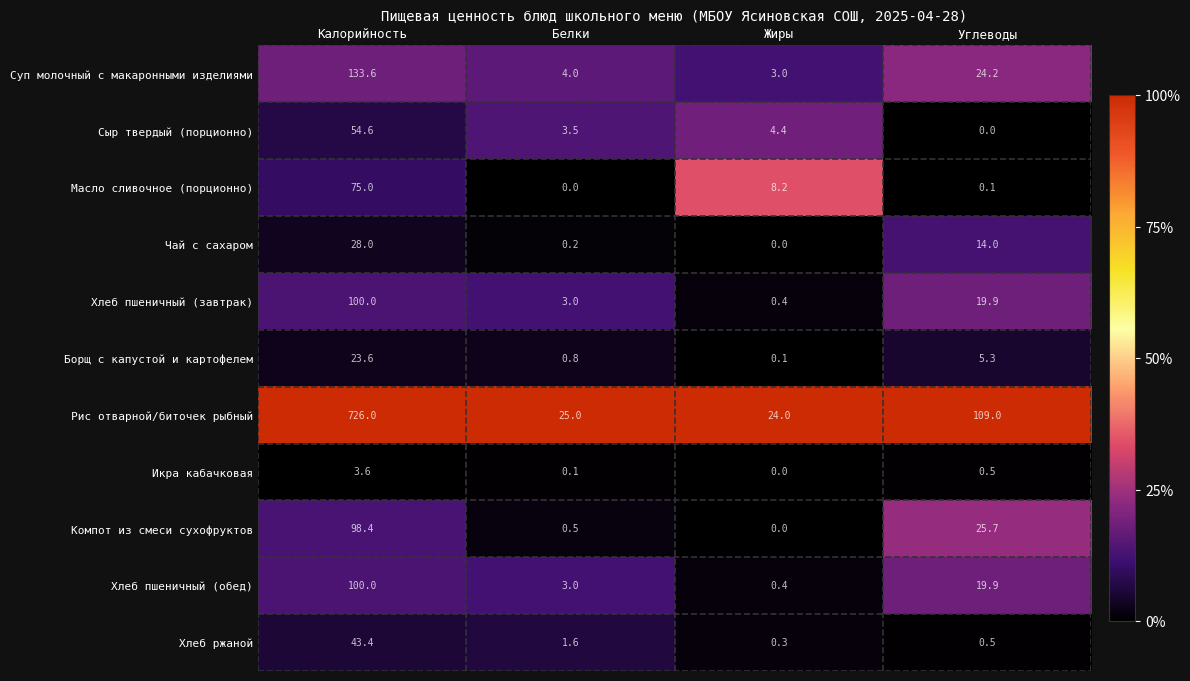

How many distinct data groups are displayed?

11